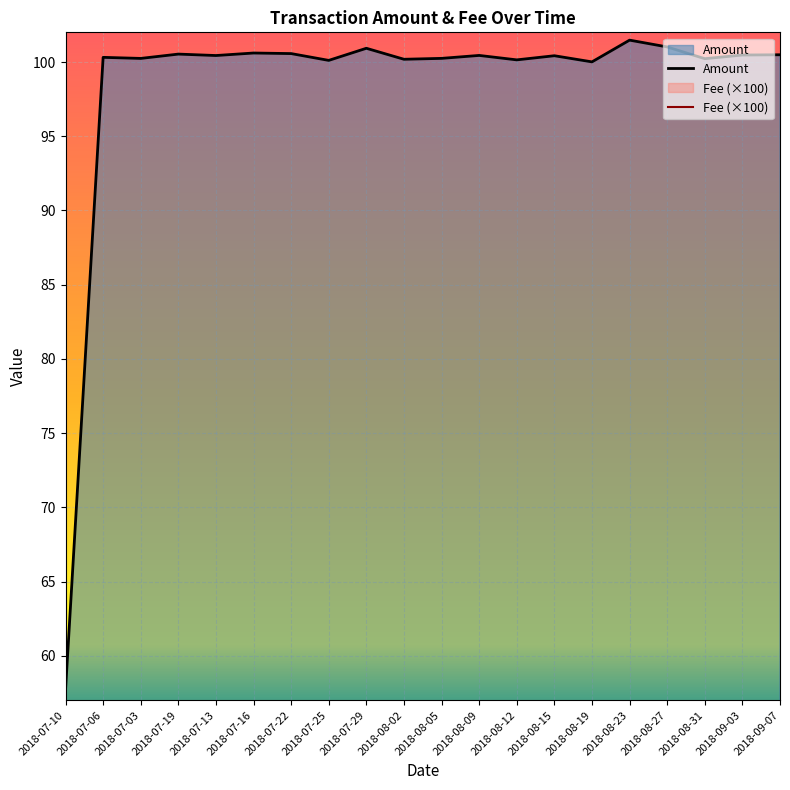

What is the label of the 20th point from the right?

2018-07-10